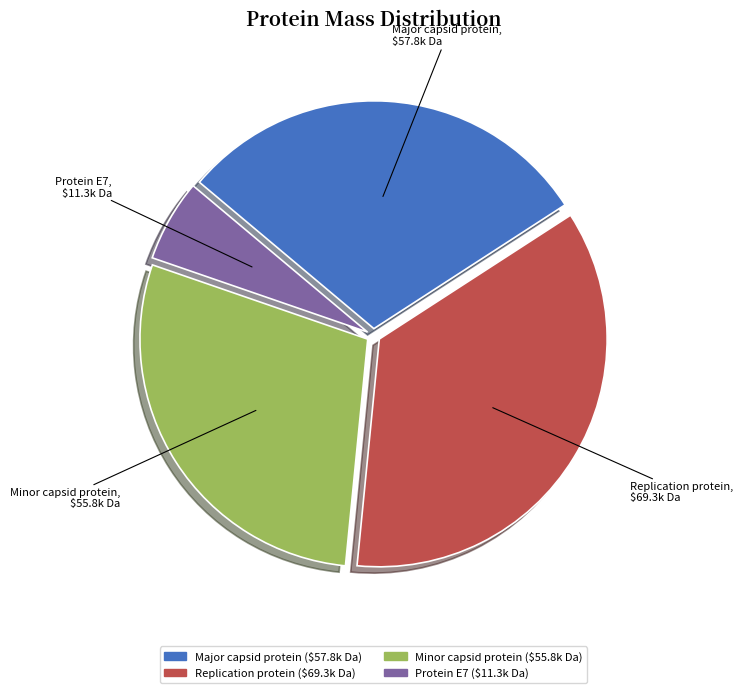

Which slice is the largest?

Replication protein